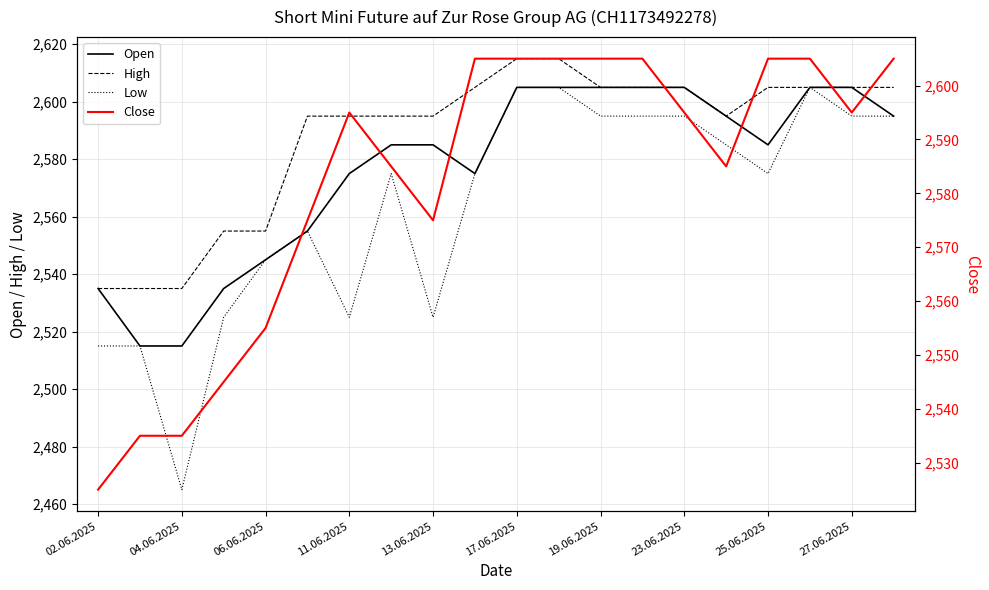

The Low series shows 2605 at 17.06.2025. True or false?

True